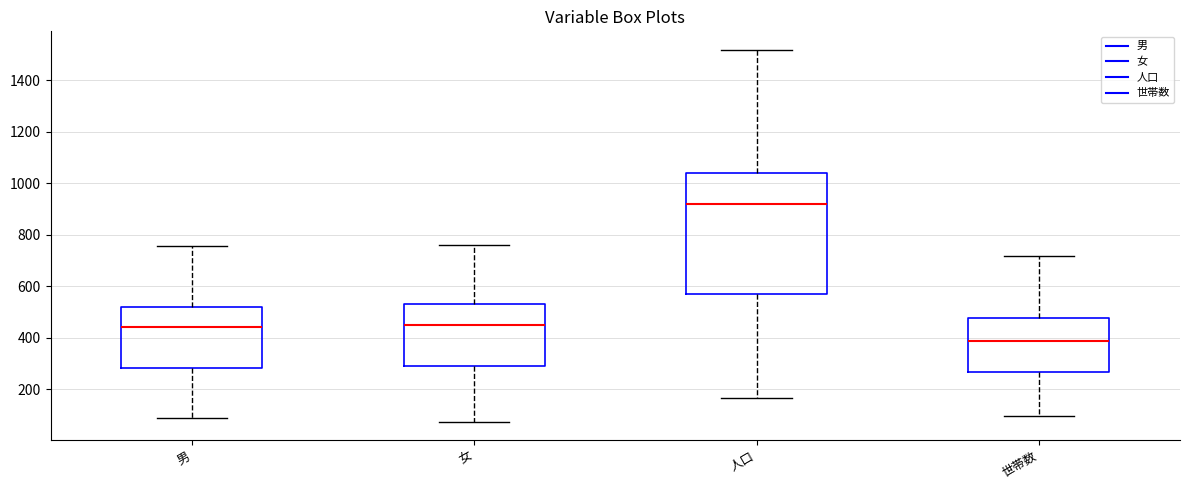

Reading left to right, read every box against the y-axis: the position of its median line, the range the box covers, and the ends of its whiskers. The values are not printed on the chart, so give them approximately, as read against the axis.

男: median 440, box 280 to 520, whiskers 100 to 760
女: median 460, box 280 to 540, whiskers 80 to 760
人口: median 920, box 580 to 1040, whiskers 160 to 1520
世帯数: median 380, box 260 to 480, whiskers 100 to 720